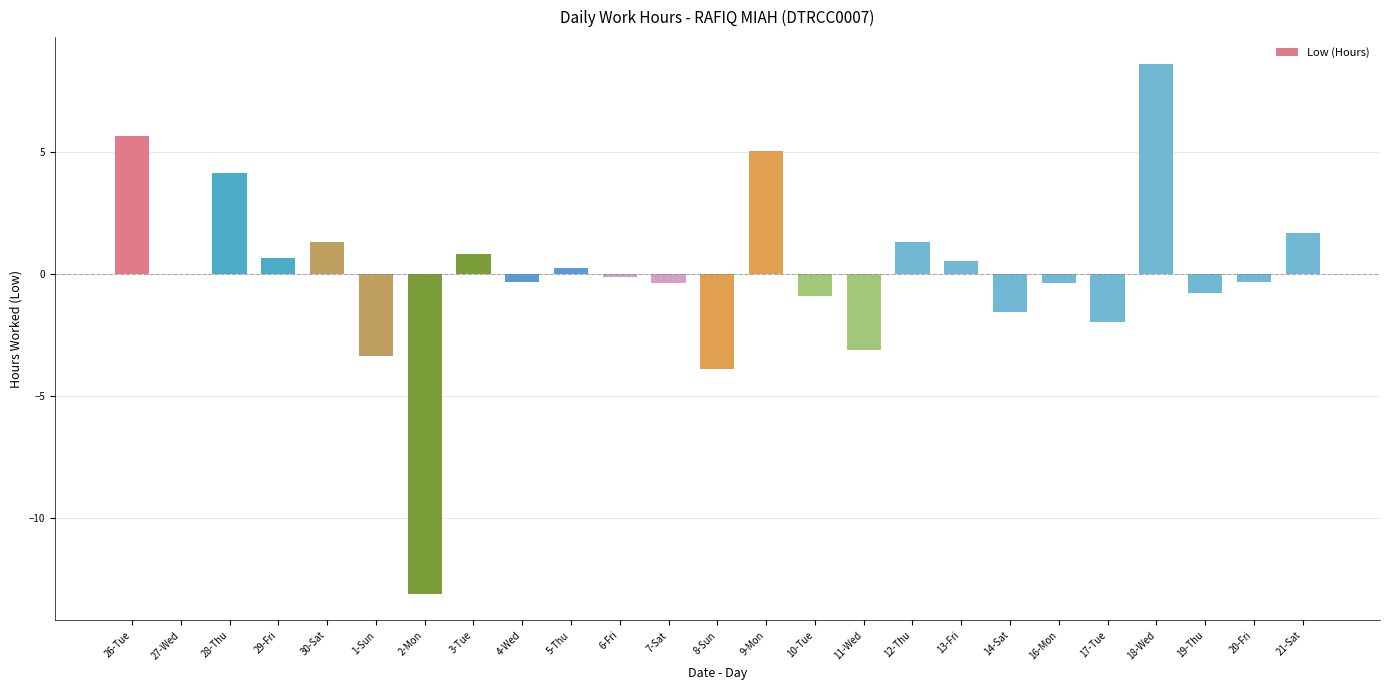

True or false: the data shows 0.7 at 29-Fri.

True